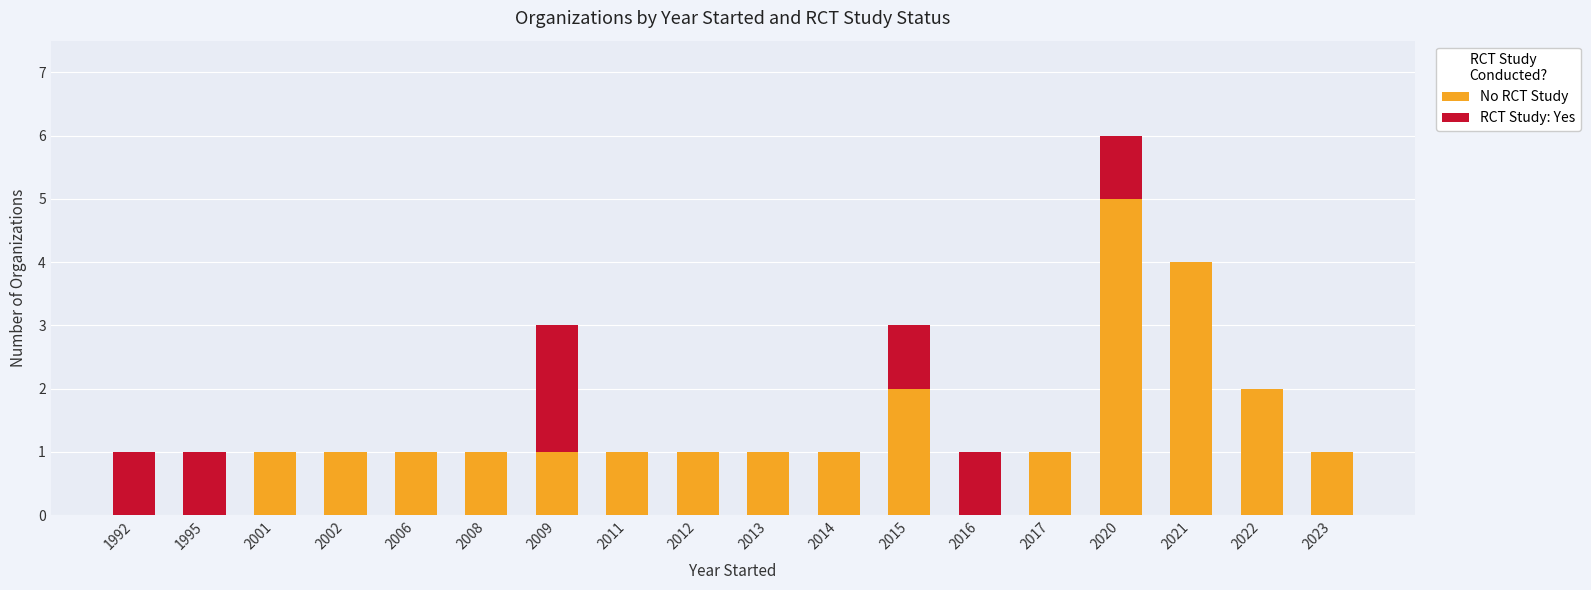

What is the maximum value for No RCT Study?

5